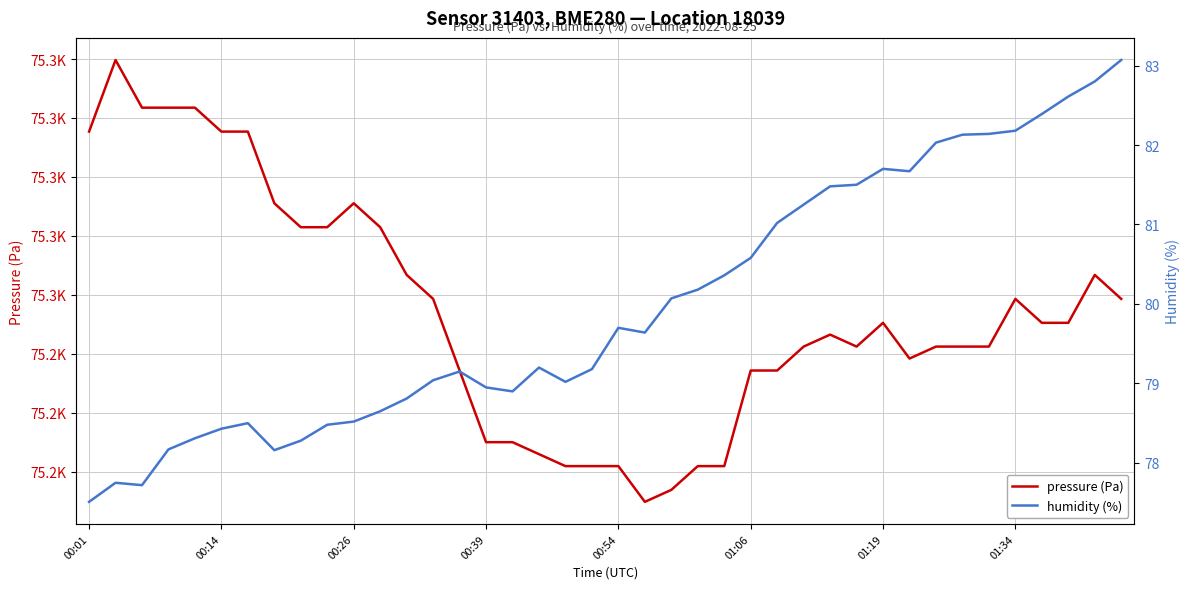

Rank the series by their maximum value, from highest to lowest.

pressure, humidity